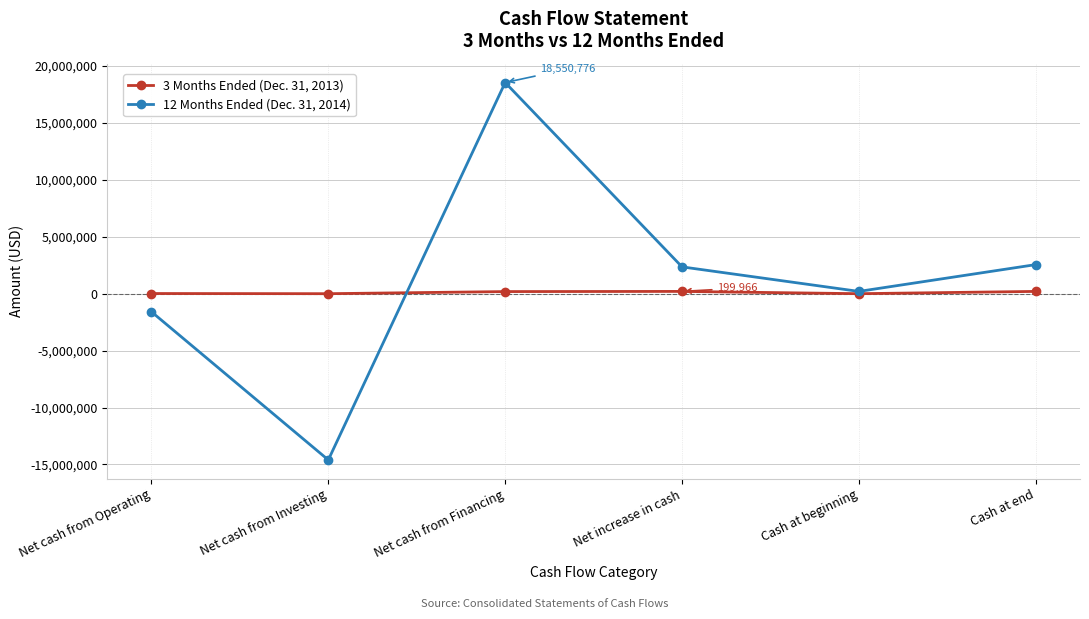

The 12 Months Ended (Dec. 31, 2014) series shows 18550776 at Net cash from Financing. True or false?

True